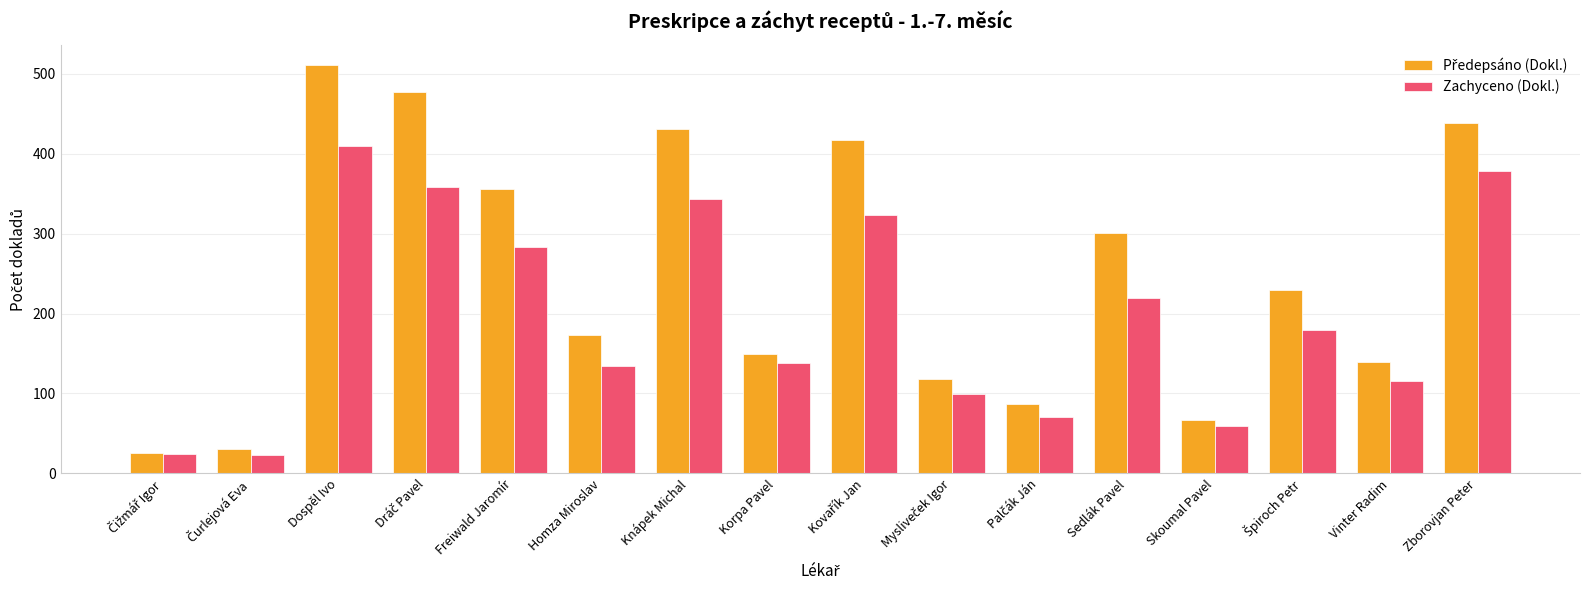

The value of Zachyceno (Dokl.) at Freiwald Jaromír is 283. True or false?

True